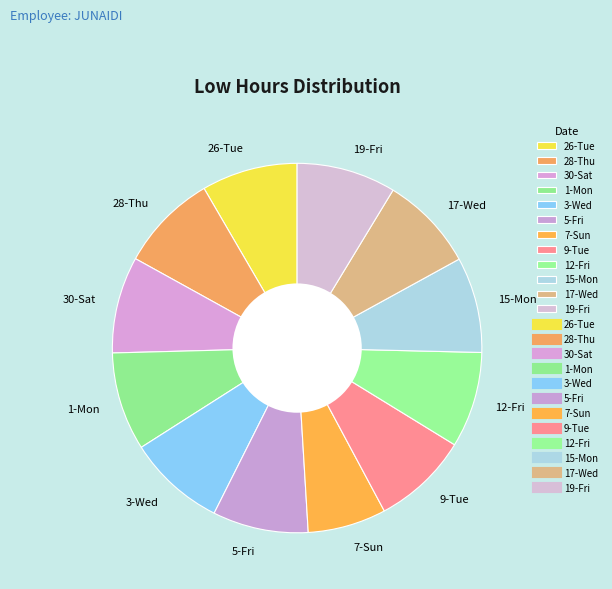

Do 3-Wed and 9-Tue together represent more than half of the pie?

No